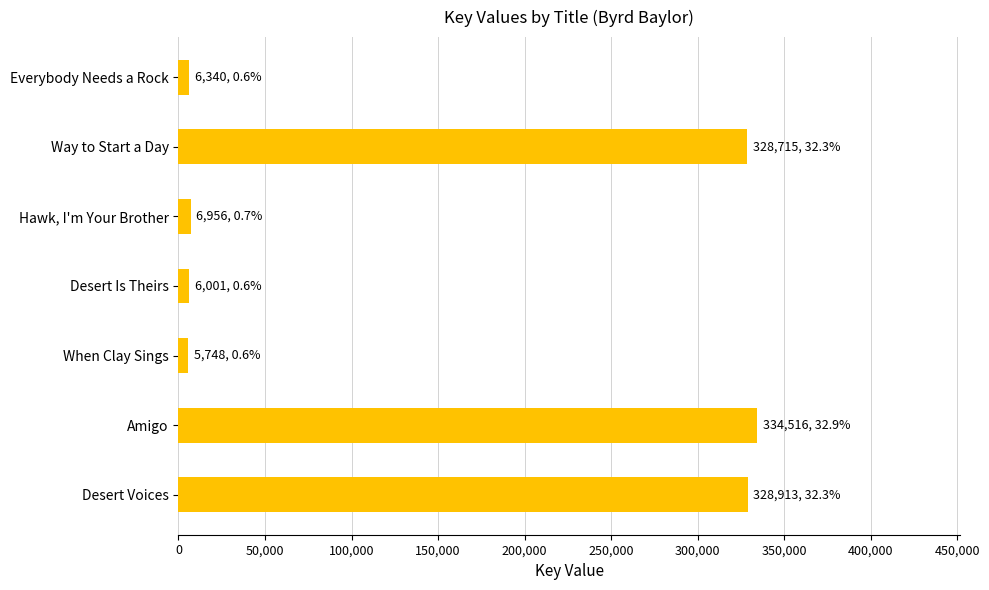

The value at Amigo is 334516. True or false?

True